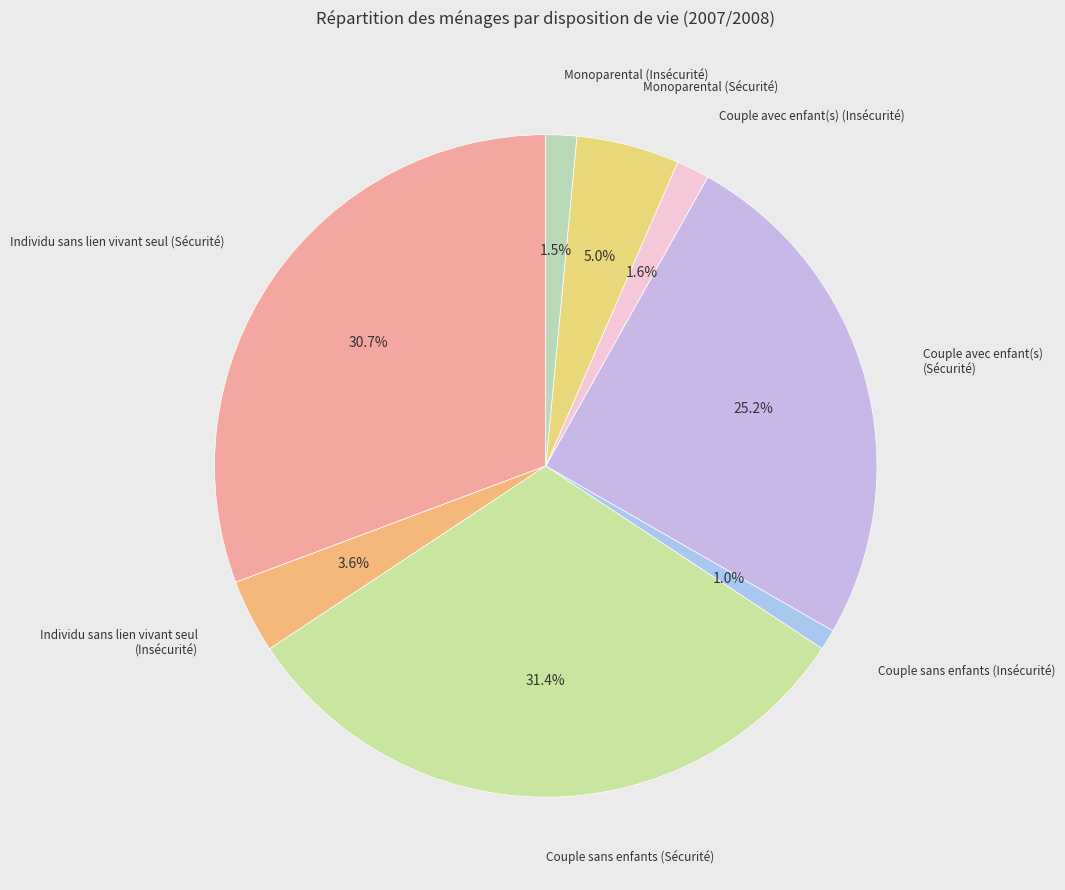

Which slice is the largest?

Couple sans enfants (Sécurité)